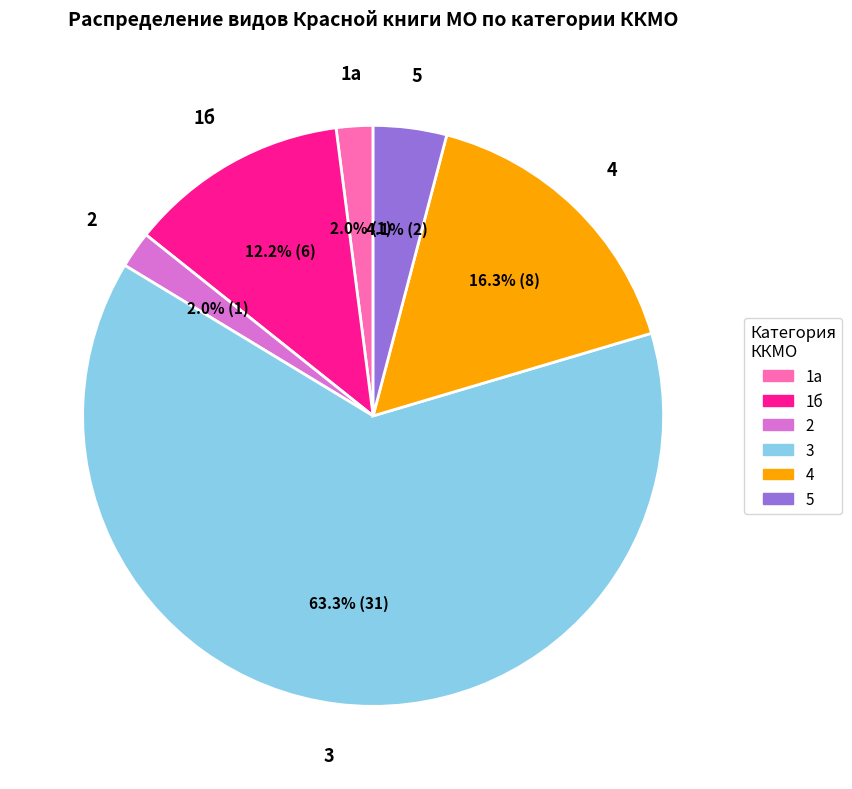

Which slice is the largest?

3